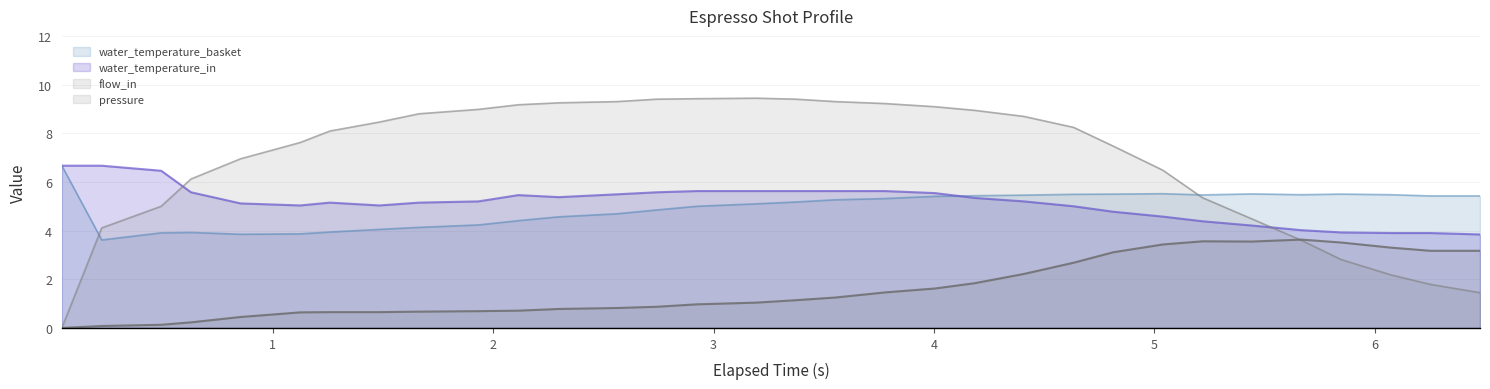

What is the maximum value for water_temperature_basket?

6.7